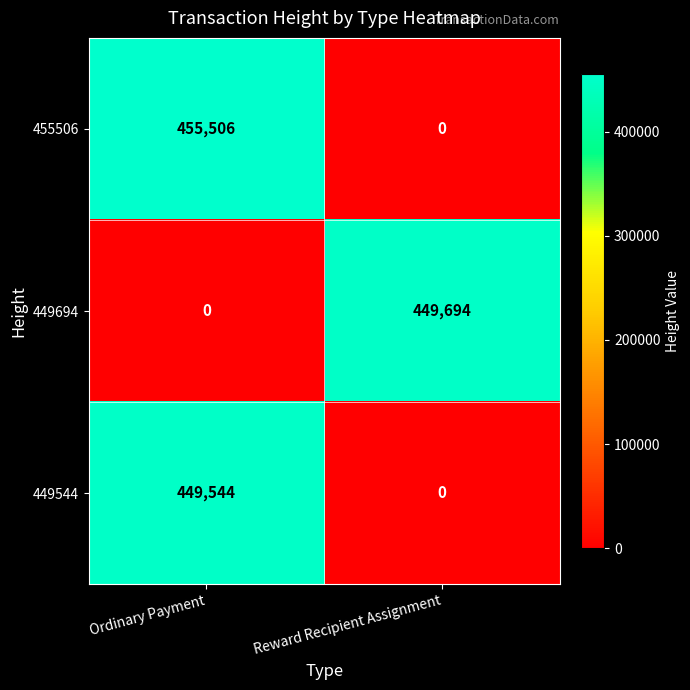

What is the spread (max minus min) of values at Reward Recipient Assignment?

449694